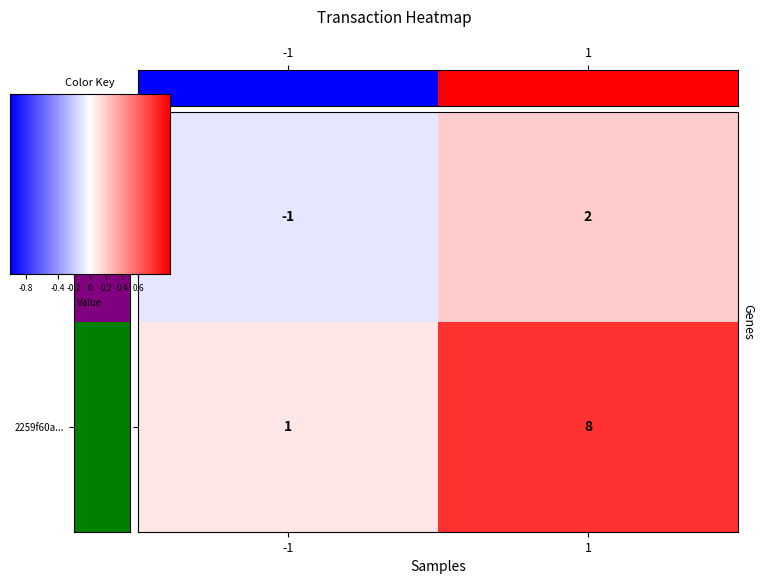

Count the f780fae8832b21170a53a941fbf9a026be102cc values in the range -1 to 2.

2